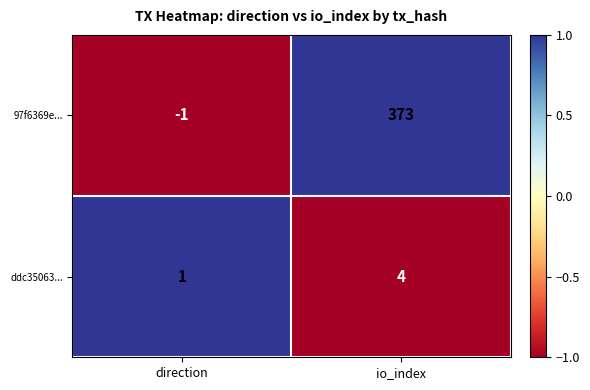

Reading right to left, list all the values displayed in this chart.

97f6369e...: io_index=373	direction=-1
ddc35063...: io_index=4	direction=1